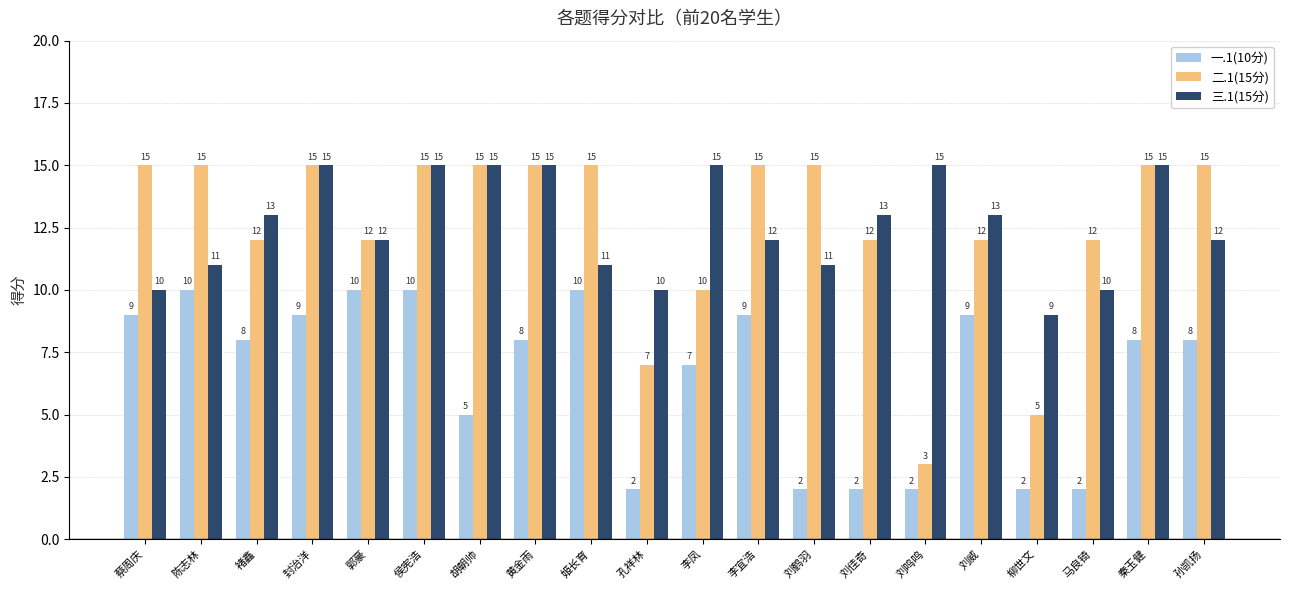

How many bars are there in each group?

3